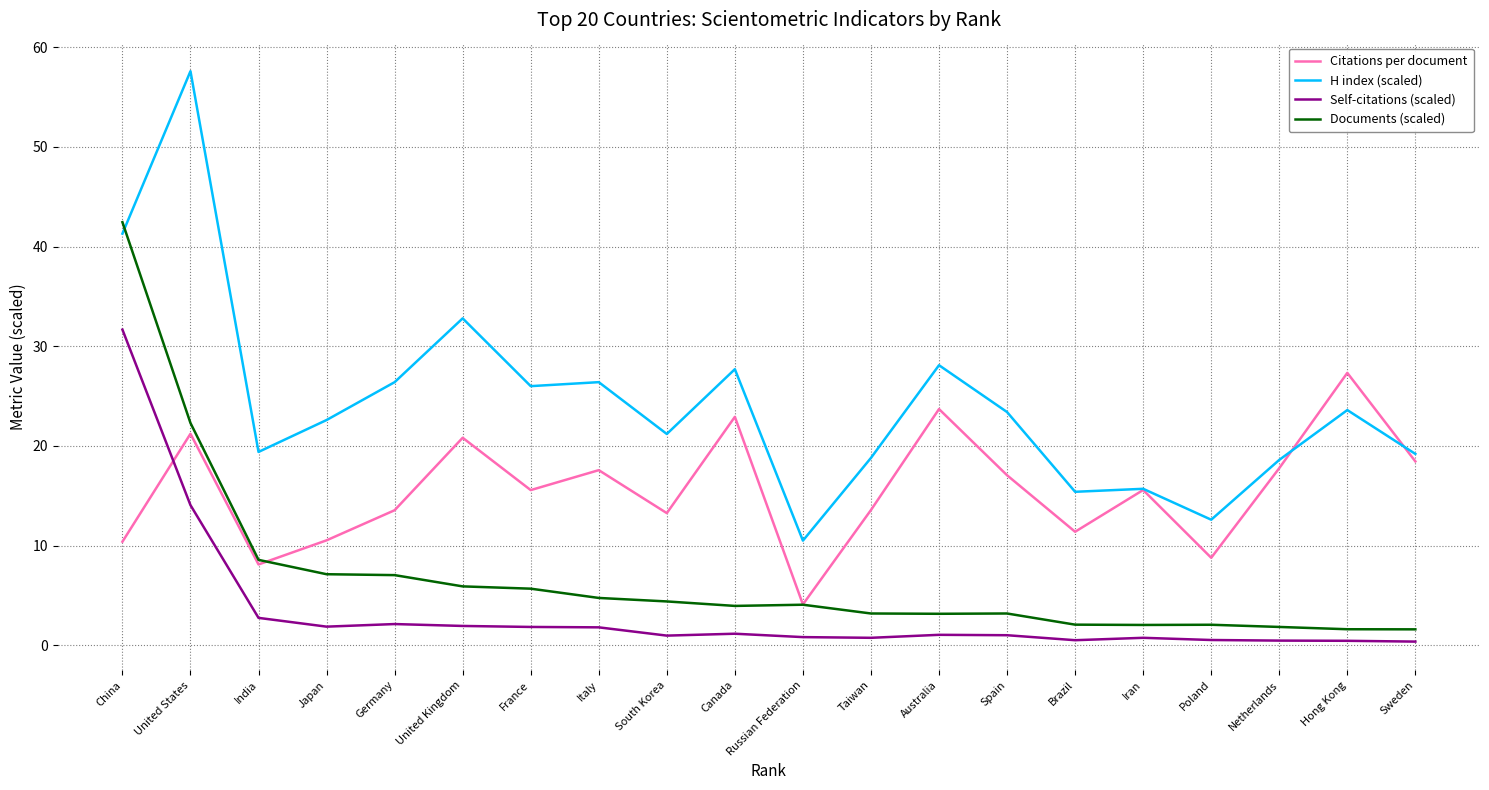

True or false: H index (scaled) and Self-citations (scaled) cross at least once.

False